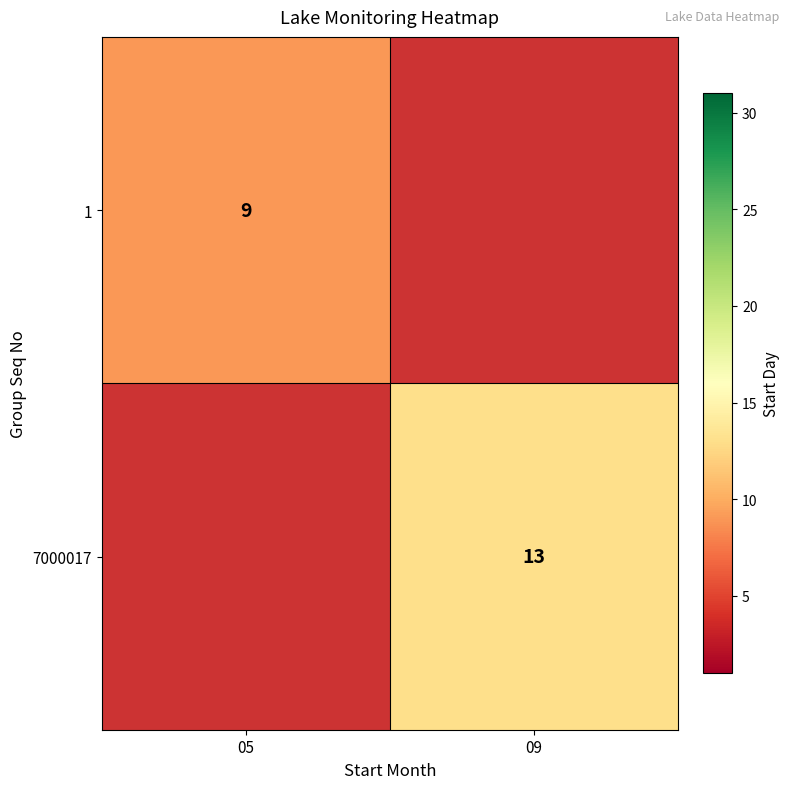

The 1 series shows 9 at 05. True or false?

True